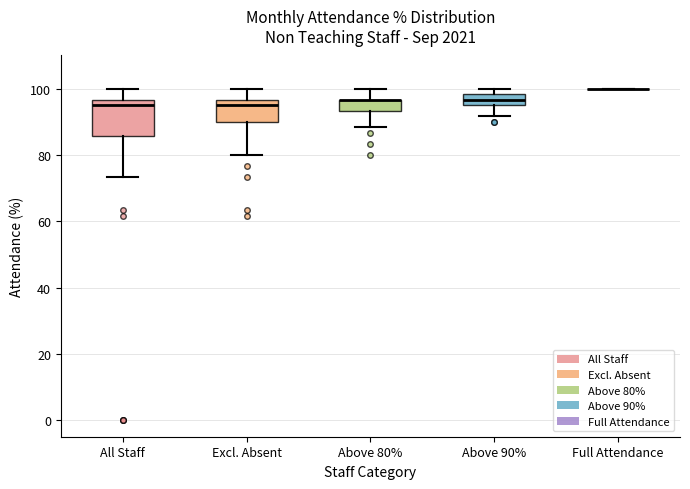

Reading left to right, read every box against the y-axis: the position of its median line, the range the box covers, and the ends of its whiskers. The values are not printed on the chart, so give them approximately, as read against the axis.

All Staff: median 96 (just below the box's upper edge), box 86 to 96, whiskers 74 to 100
Excl. Absent: median 96 (just below the box's upper edge), box 90 to 96, whiskers 80 to 100
Above 80%: median 96 (drawn on the box's upper edge), box 94 to 96, whiskers 88 to 100
Above 90%: median 96 (inside the box), box 96 to 98, whiskers 92 to 100
Full Attendance: box collapsed to a line at 100, whiskers 100 to 100